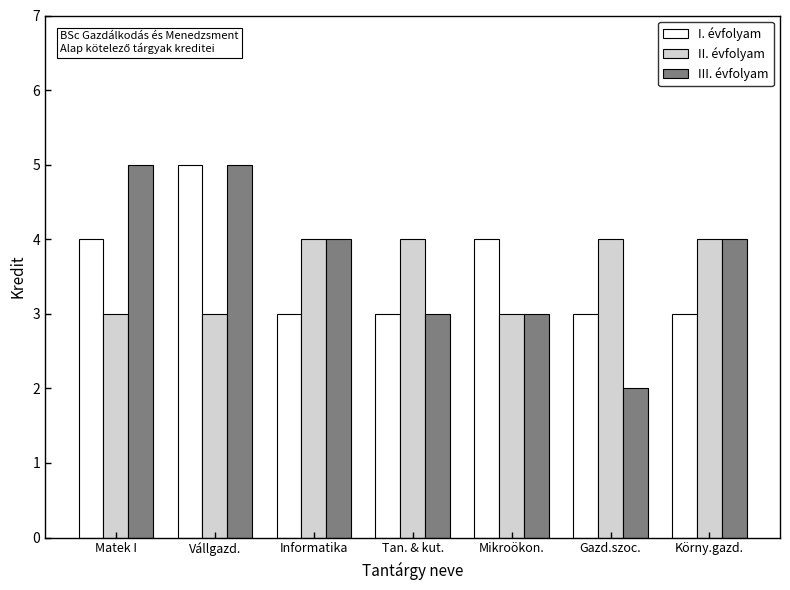

What is the highest value of the II. évfolyam series?

4